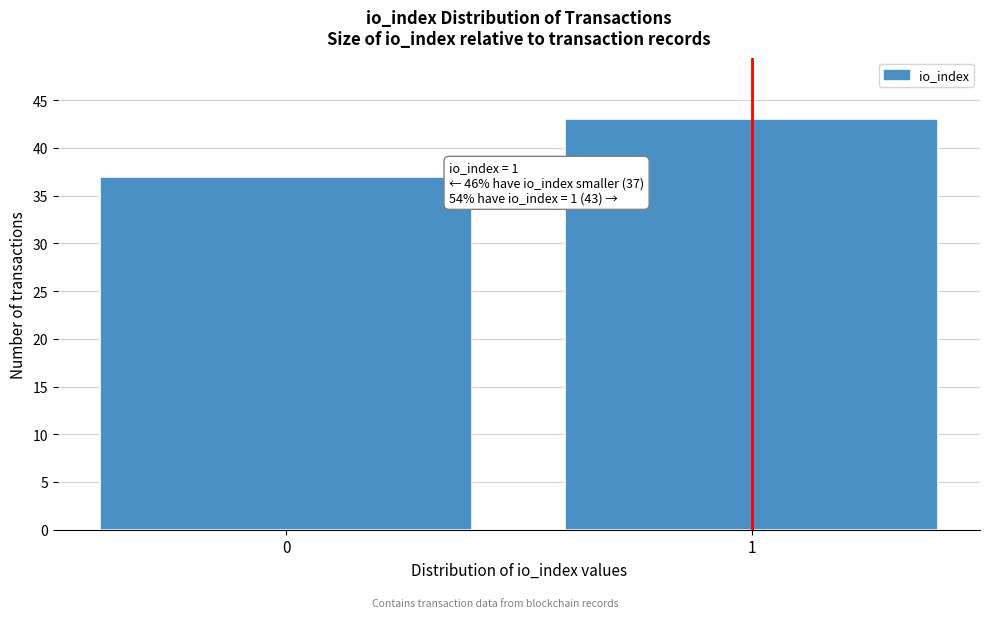

Reading left to right, list all the values displayed in this chart.

37	43